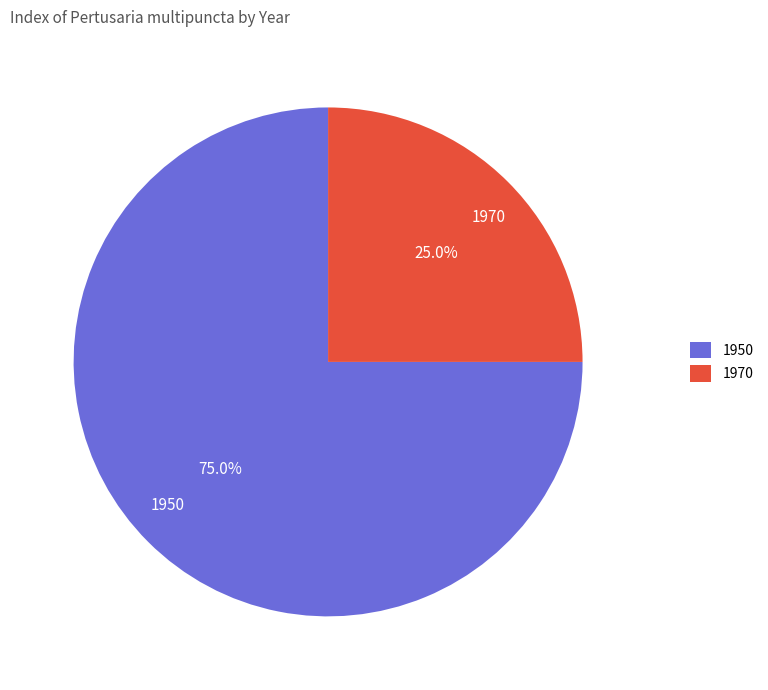

What percentage is the 1970 slice, to the nearest percent?

25%